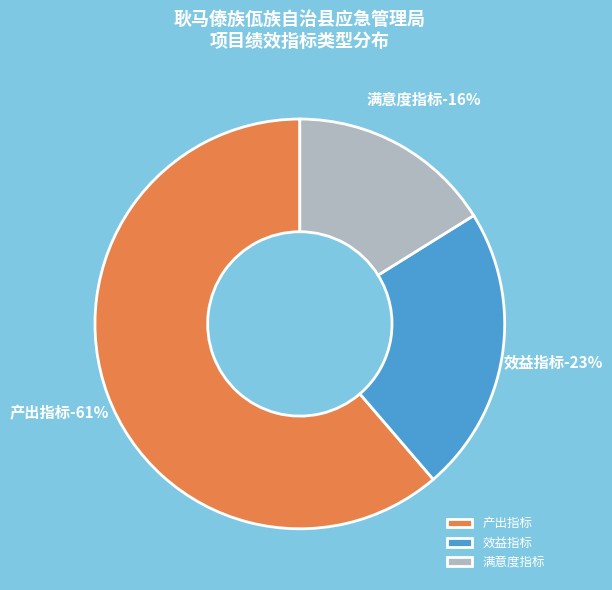

Do 产出指标 and 满意度指标 together represent more than half of the pie?

Yes